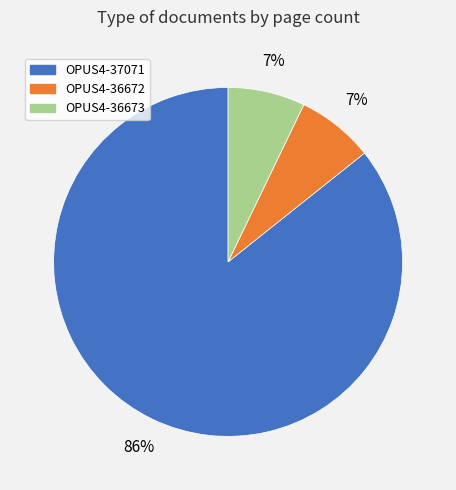

Which slice represents more than half of the pie?

OPUS4-37071